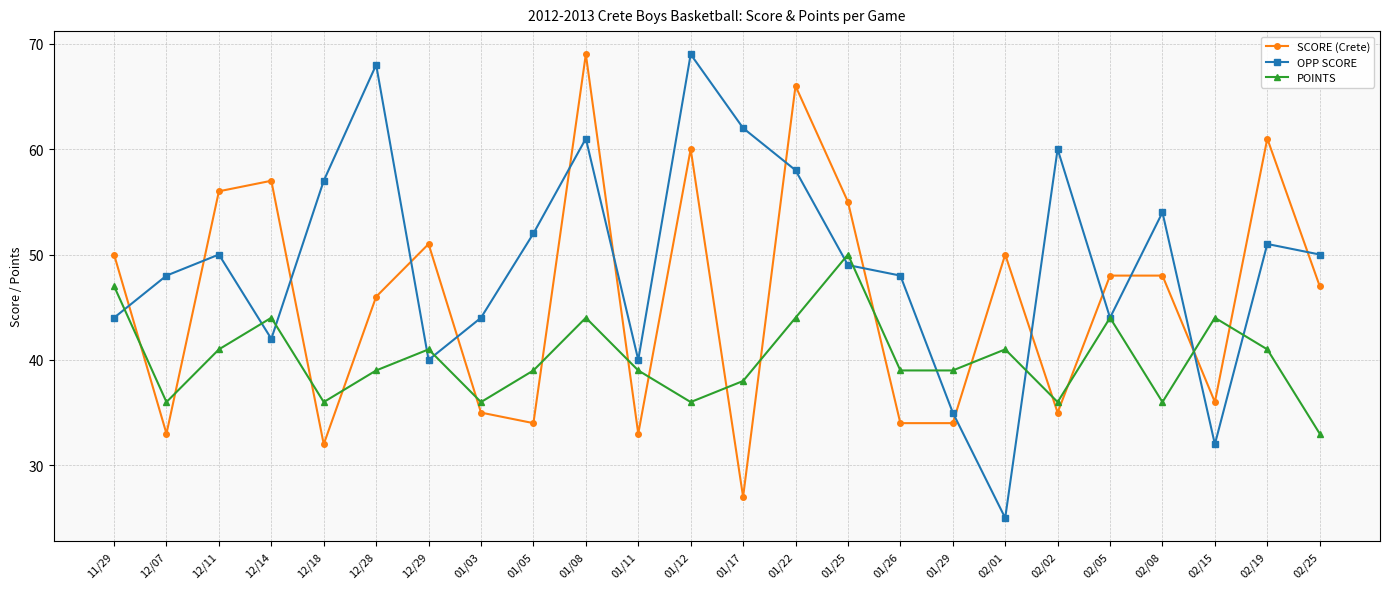

Which series ends up on top after the final intersection of OPP SCORE and SCORE (Crete)?

OPP SCORE